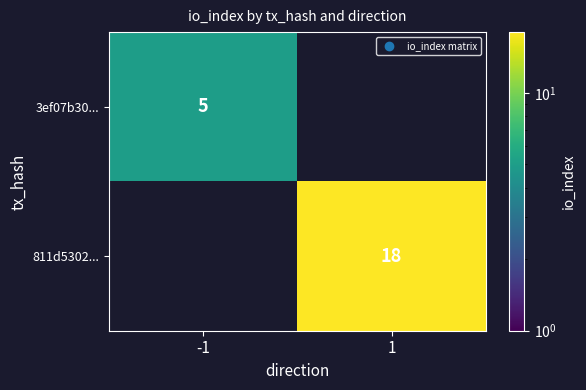

The value of 811d5302... at 1 is 18. True or false?

True